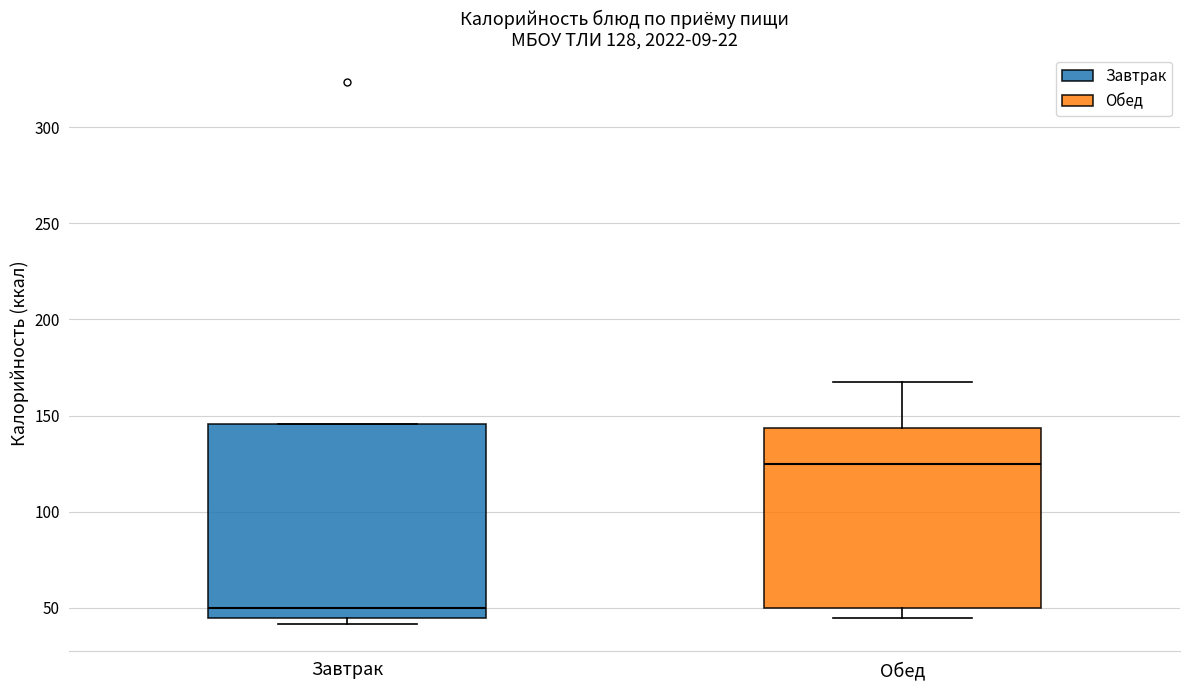

Comparing the boxes themselves (not the whiskers), which one is the tallest?

Завтрак